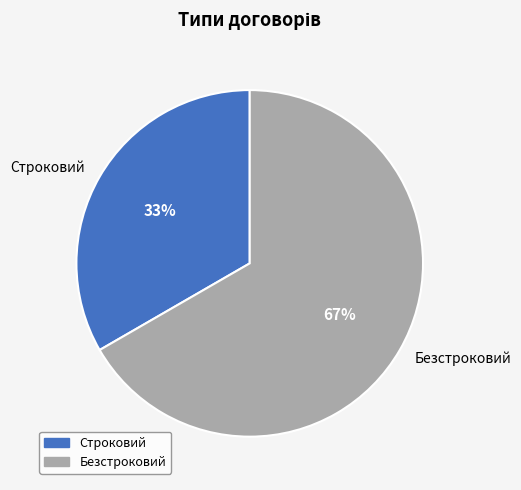

Between Строковий and Безстроковий, which is larger?

Безстроковий